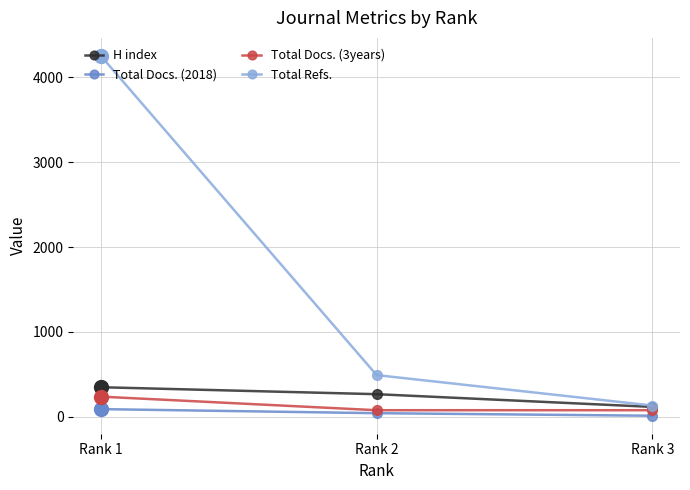

What is the difference between the H index values at Rank 1 and Rank 2?

82